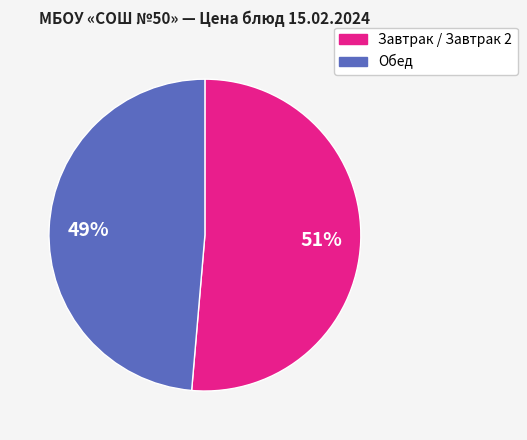

To the nearest percent, what is the average slice percentage?

50%